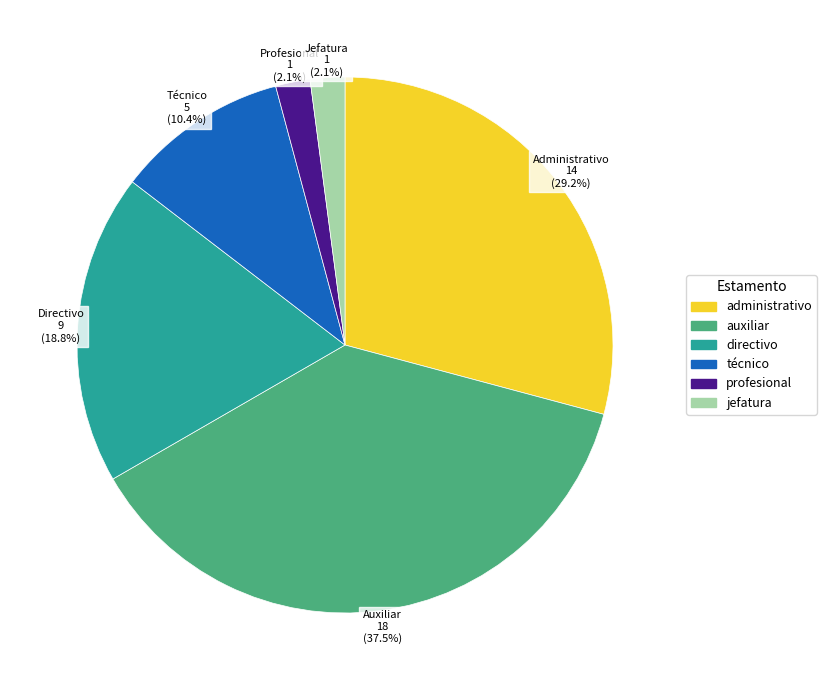

How many segments does this pie chart have?

6